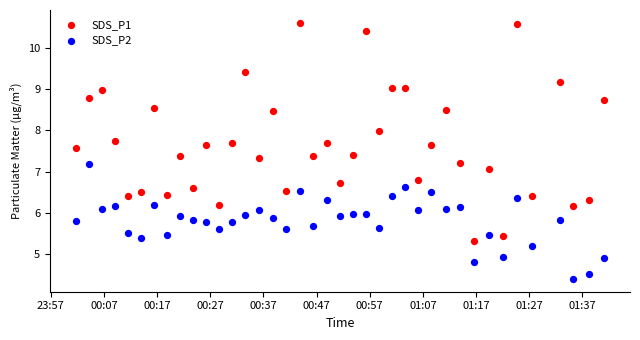

Which series reaches the maximum Y coordinate?

SDS_P1